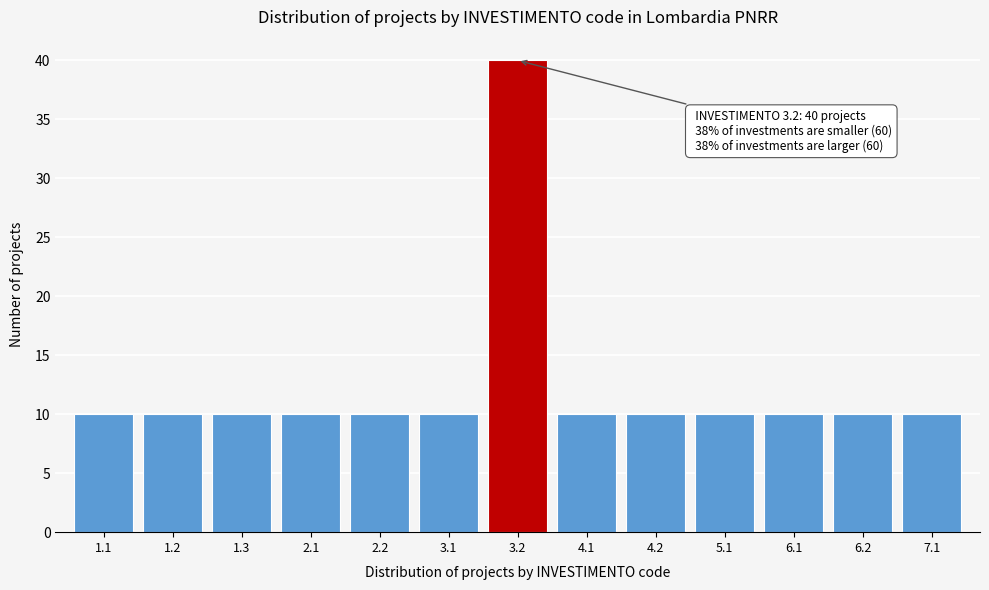

Reading left to right, list all the values displayed in this chart.

1.1=10	1.2=10	1.3=10	2.1=10	2.2=10	3.1=10	3.2=40	4.1=10	4.2=10	5.1=10	6.1=10	6.2=10	7.1=10